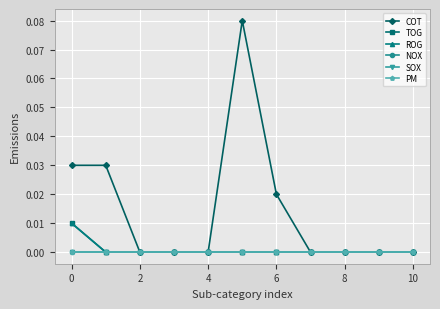

True or false: TOG and COT intersect in this chart.

False